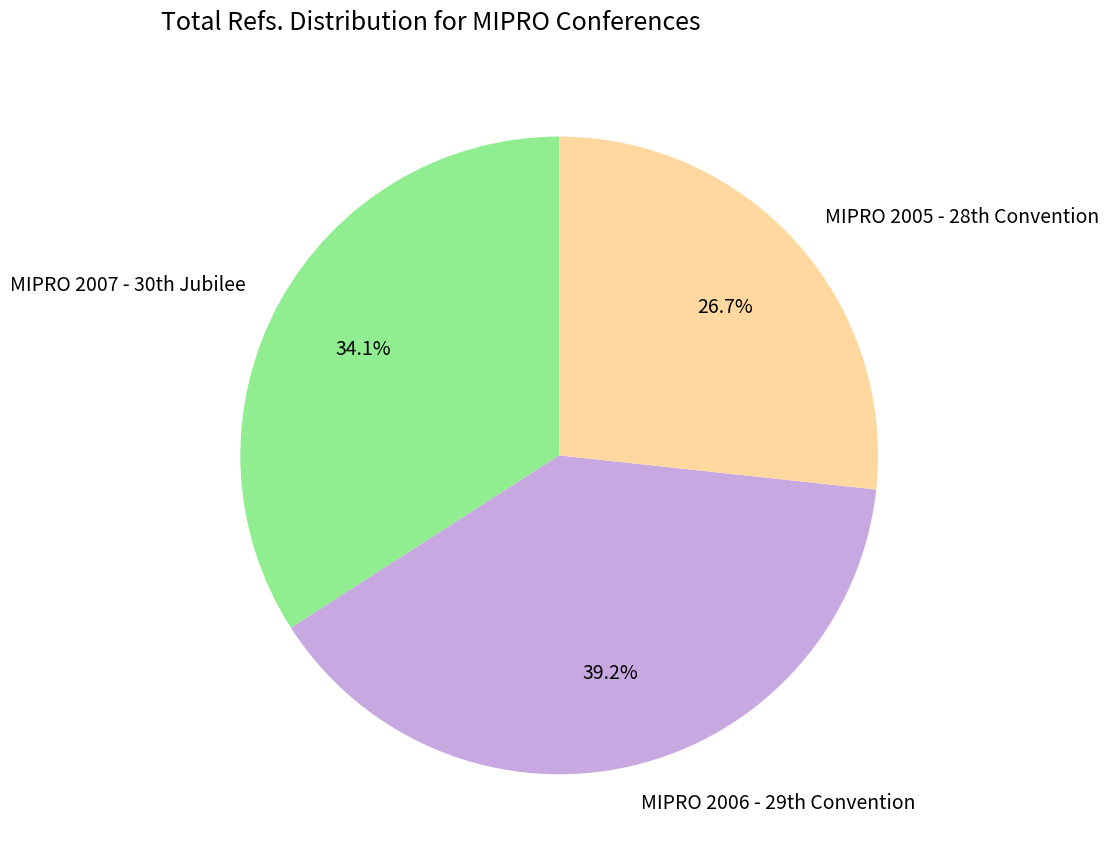

Which category has the smallest portion of the pie?

MIPRO 2005 - 28th Convention